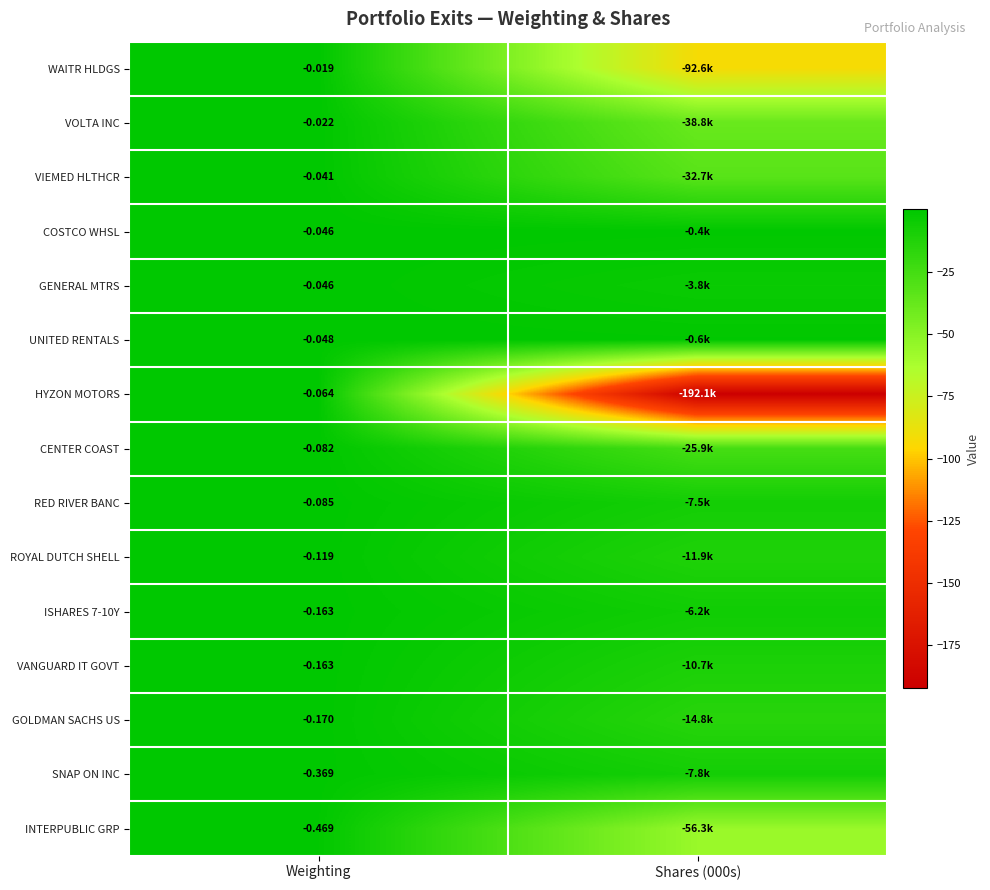

True or false: VOLTA INC has a value of -64.8 at Shares (000s).

False